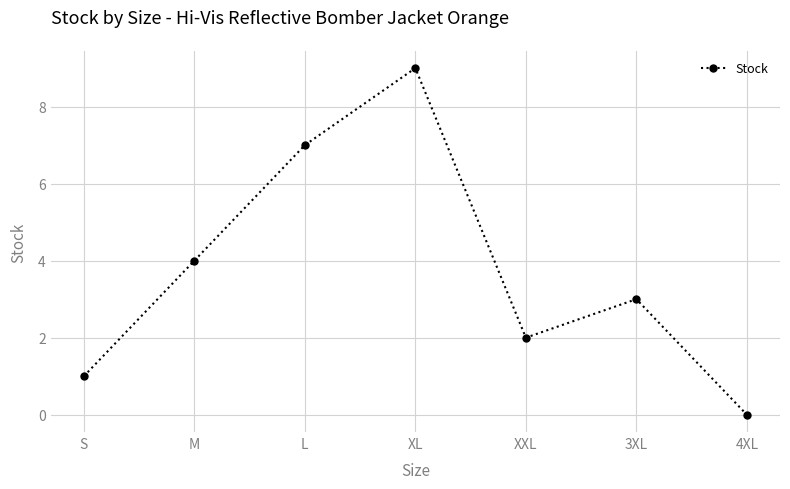

The value at 3XL is 3. True or false?

True